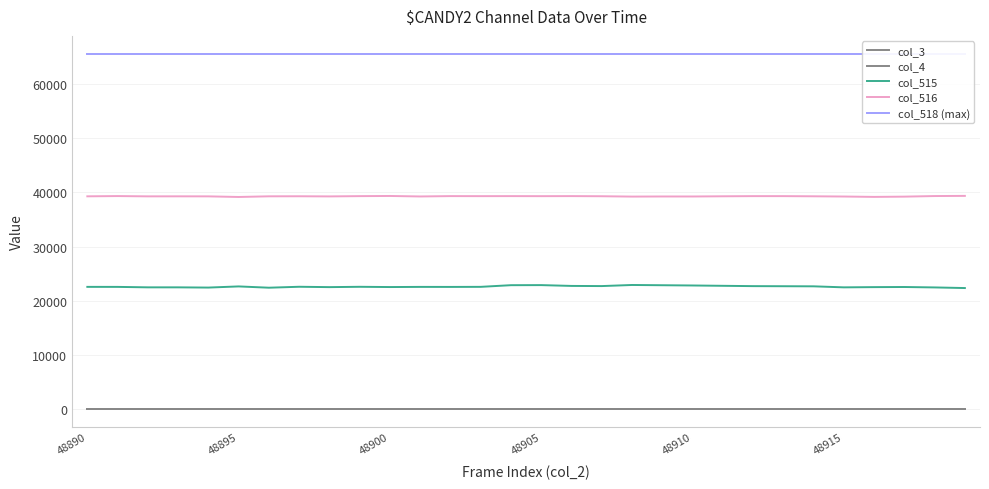

At how many categories does at least one series exceed 13166?

30